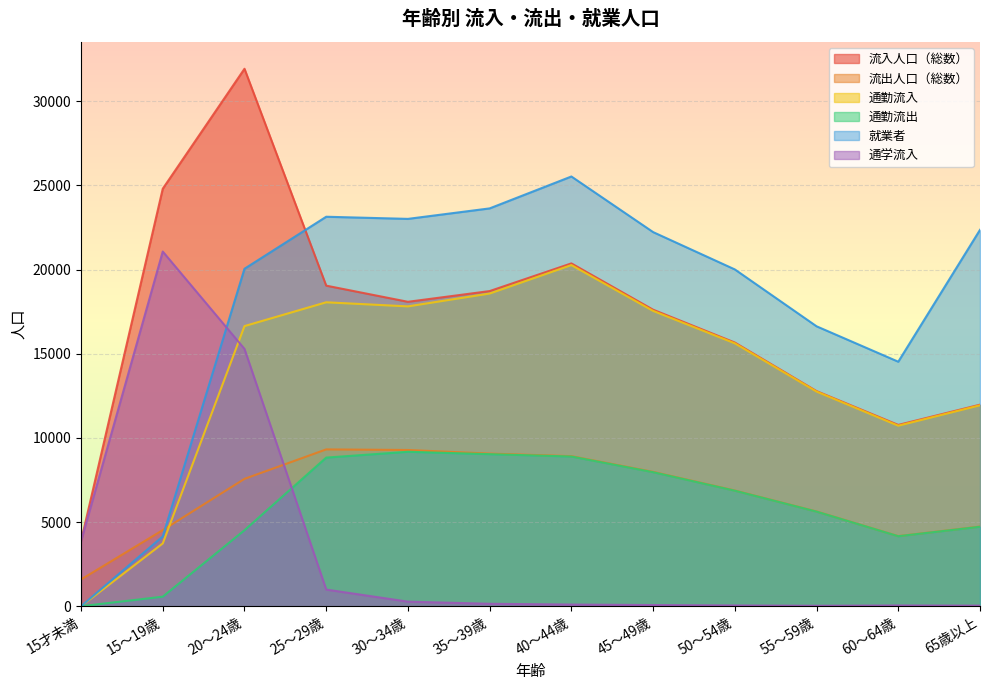

At which category does the chart reach its peak across all series?

20～24歳